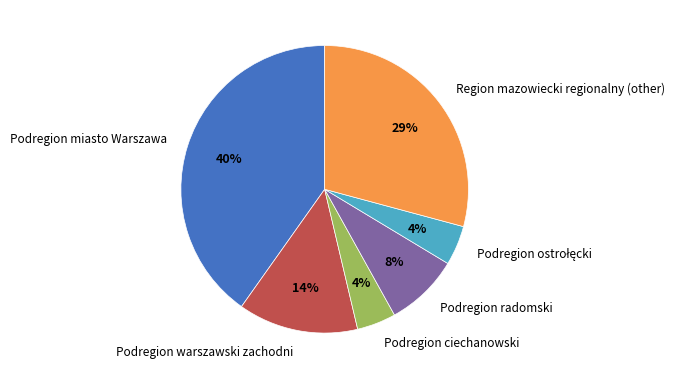

The Podregion radomski slice represents 8% of the pie. True or false?

True